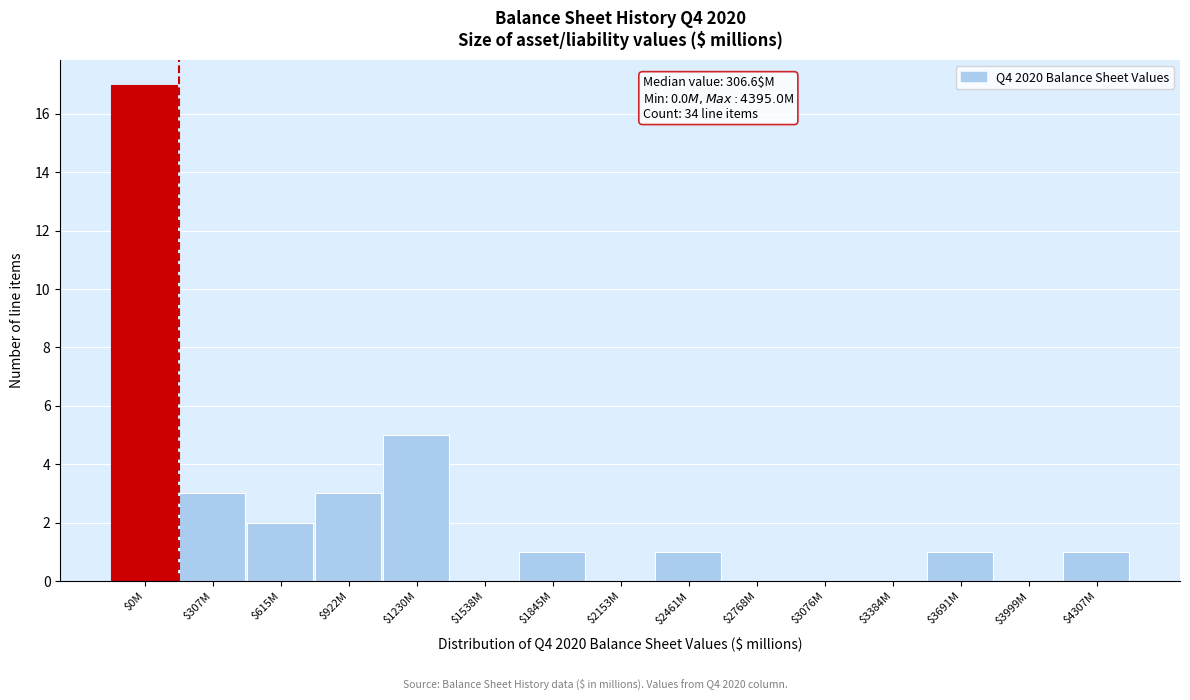

The value at $3384M is 6. True or false?

False